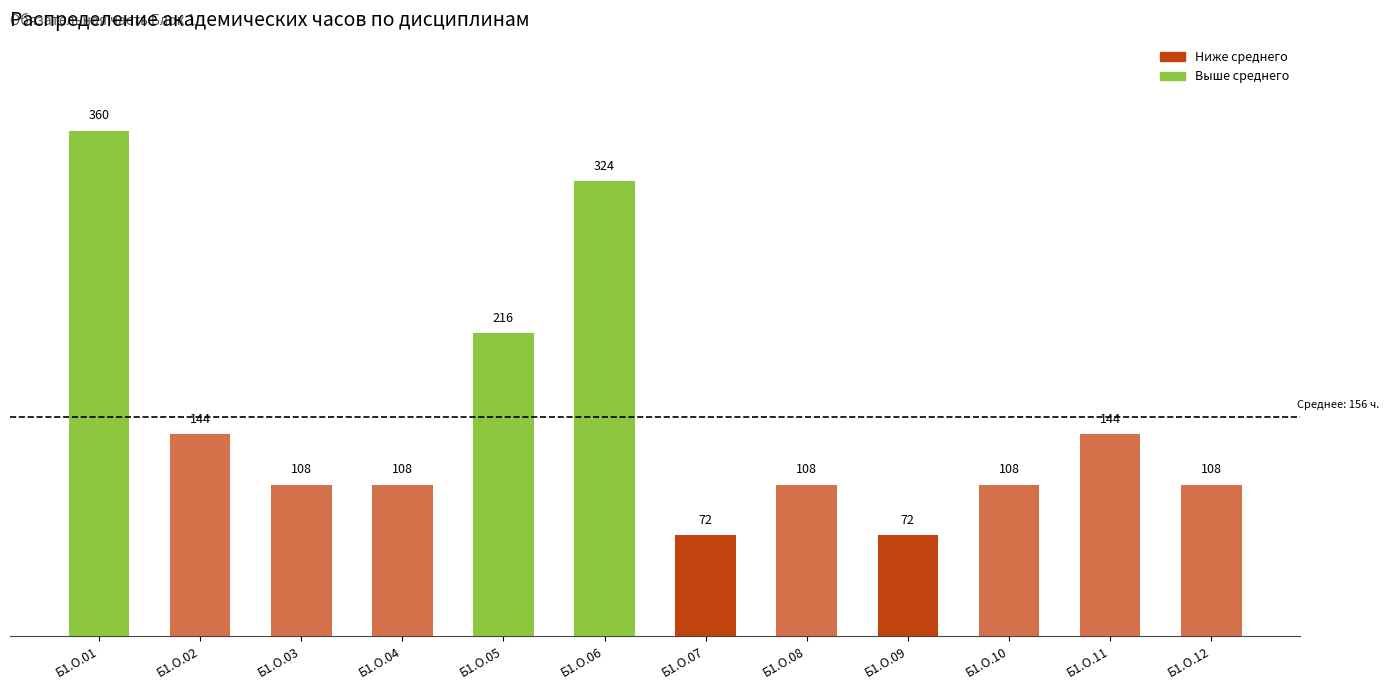

What is the value of the 7th bar from the left?

72